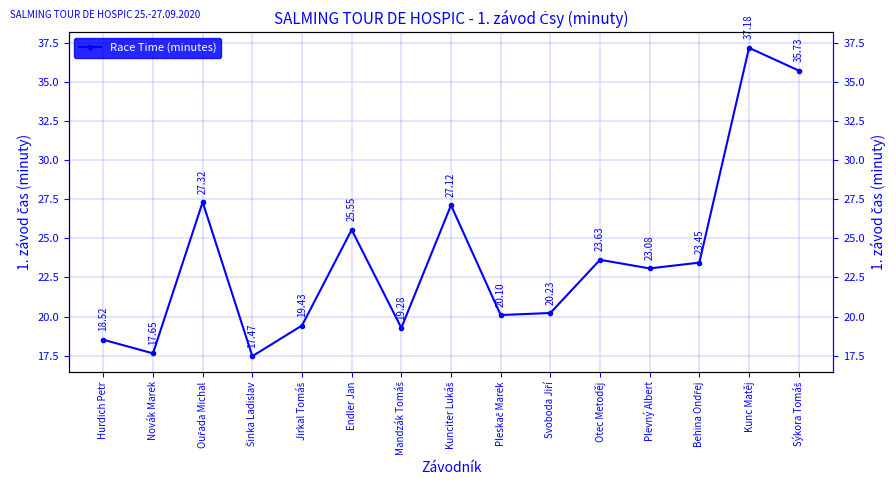

Reading left to right, transcribe all the data shown in this chart.

Hurdich Petr=18.5	Novák Marek=17.6	Ouřada Michal=27.3	Šinka Ladislav=17.5	Jirkal Tomáš=19.4	Endler Jan=25.6	Mandzák Tomáš=19.3	Kunciter Lukáš=27.1	Pleskač Marek=20.1	Svoboda Jiří=20.2	Otec Metoděj=23.6	Plevný Albert=23.1	Behina Ondřej=23.4	Kunc Matěj=37.2	Sýkora Tomáš=35.7